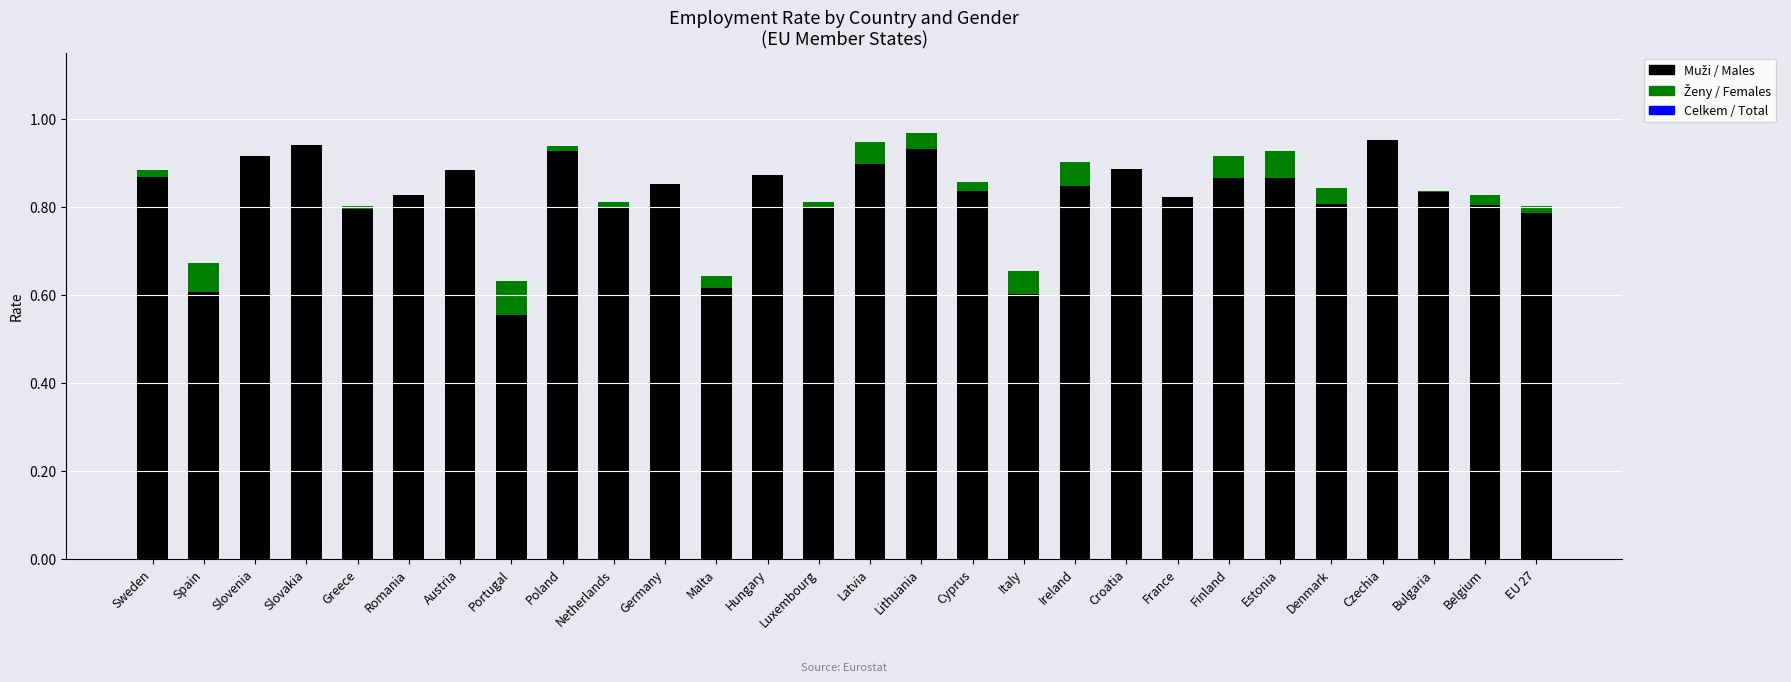

How many distinct data groups are displayed?

2